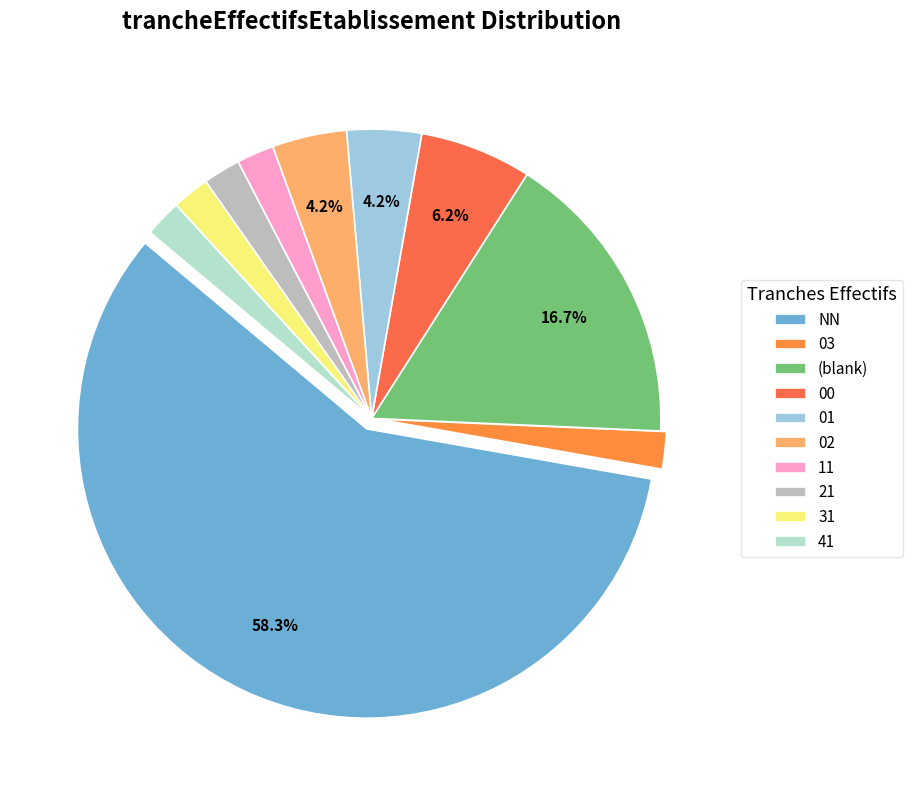

How many segments does this pie chart have?

10